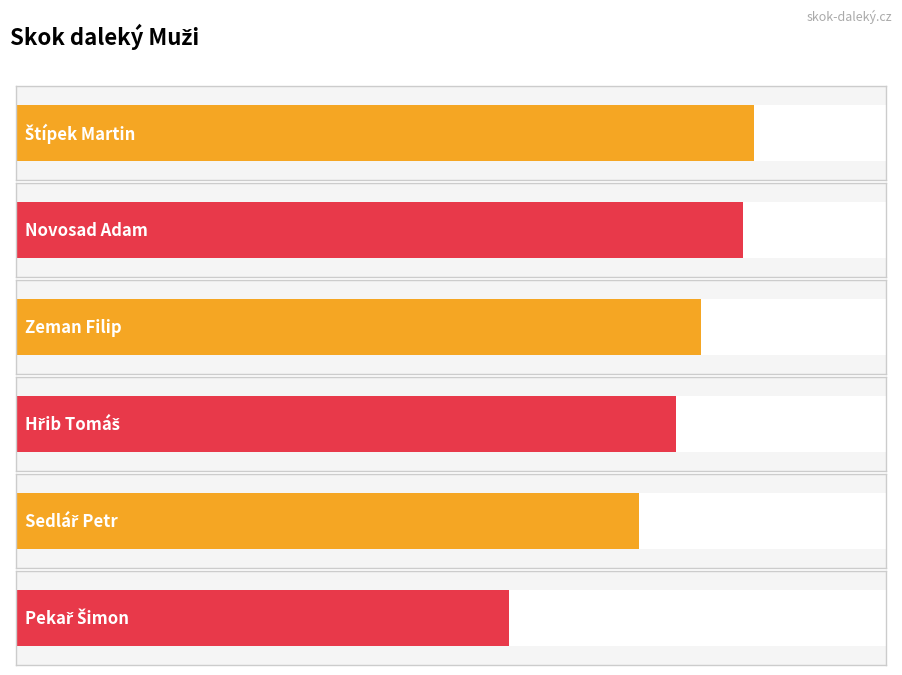

What is the change in value from Zeman Filip to Pekař Šimon?

-1.5